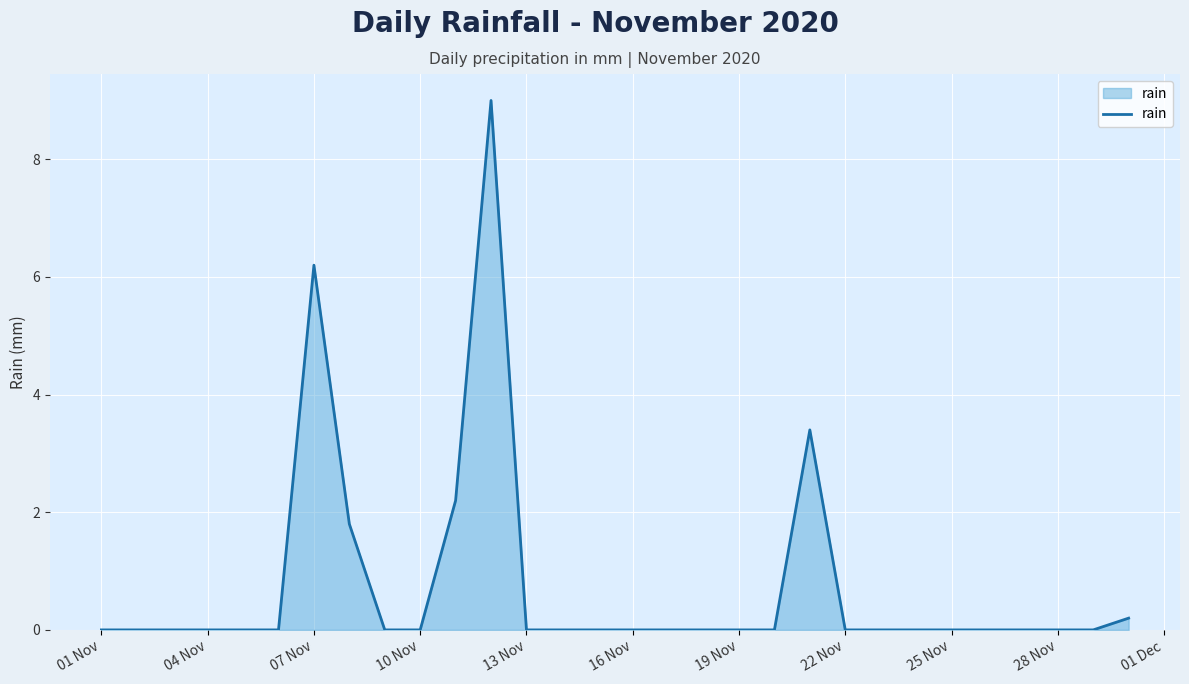

What is the greatest value displayed?

9.0